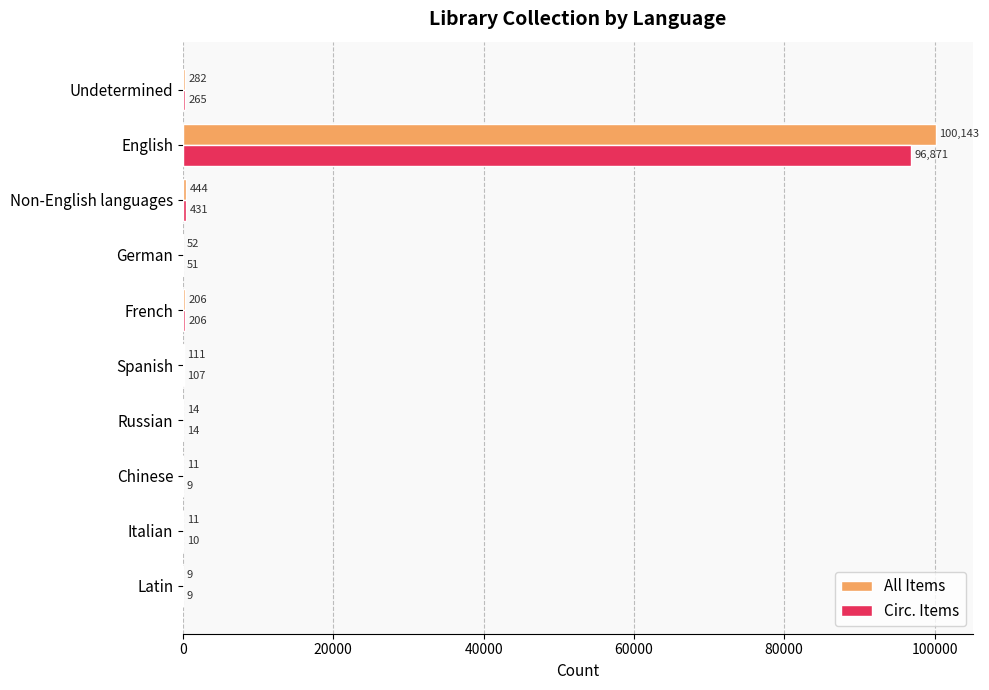

What is the sum of all All Items values?

101283